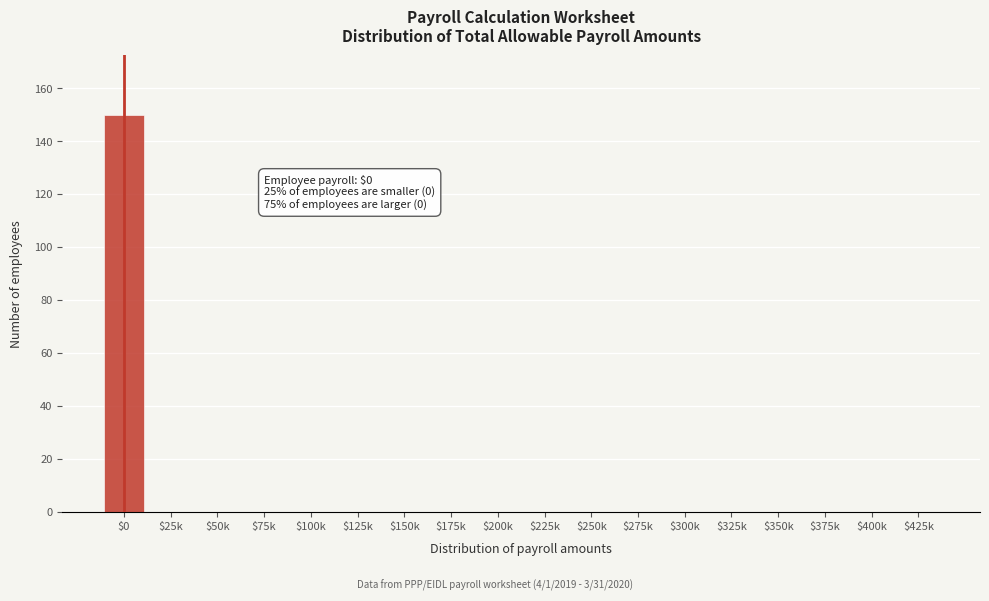

Is it true that the value at $300k is 0?

True